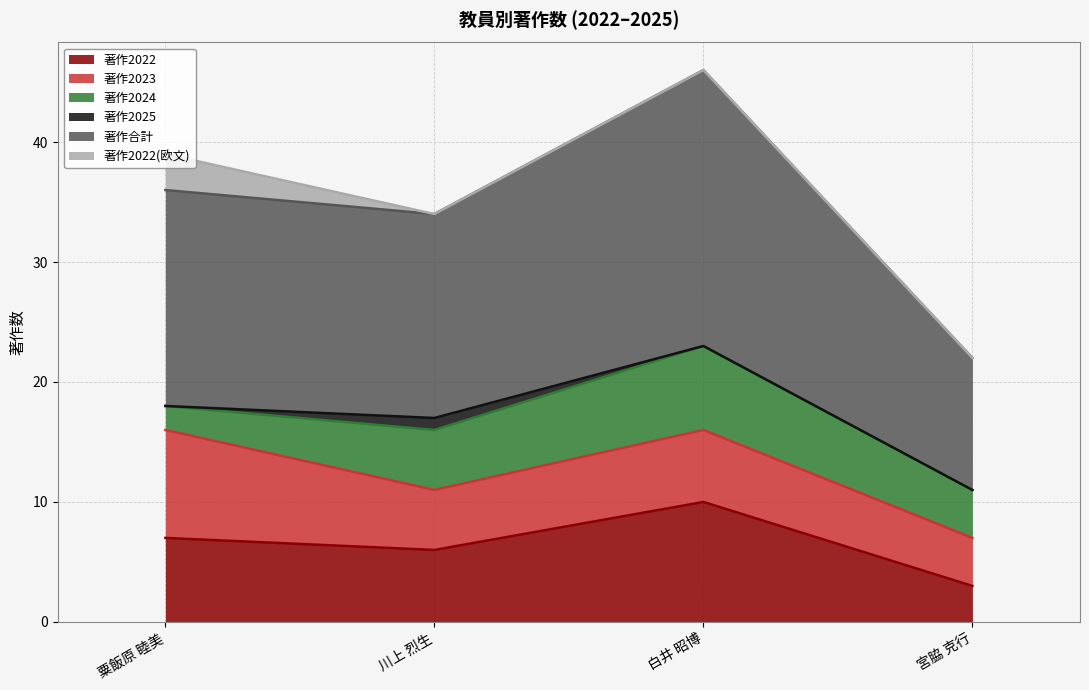

Between 粟飯原 睦美 and 川上 烈生, which series saw the biggest shift?

著作2023